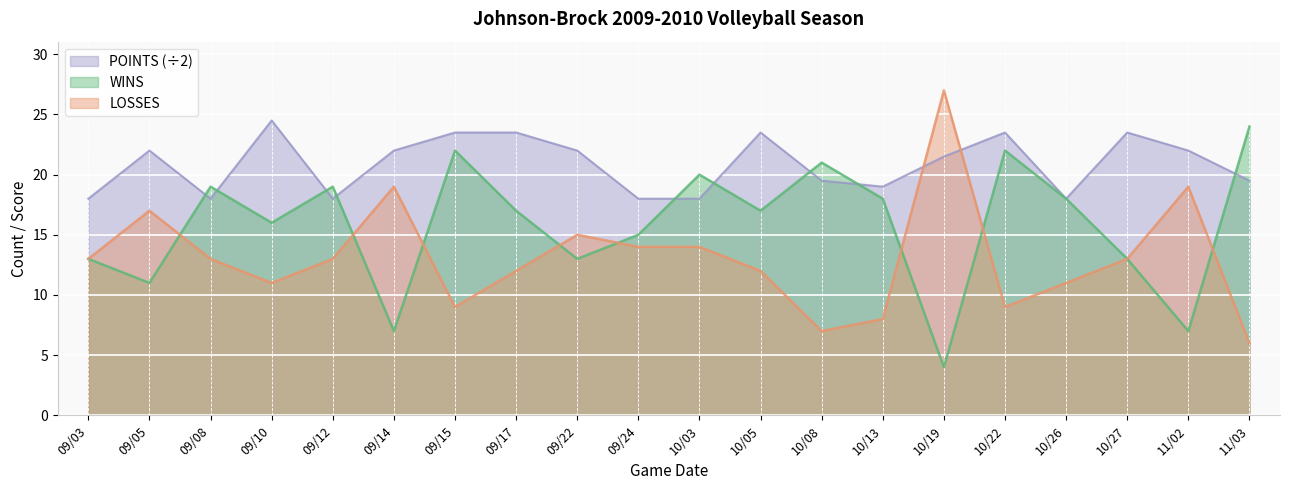

At which label does LOSSES first exceed 13?

09/05